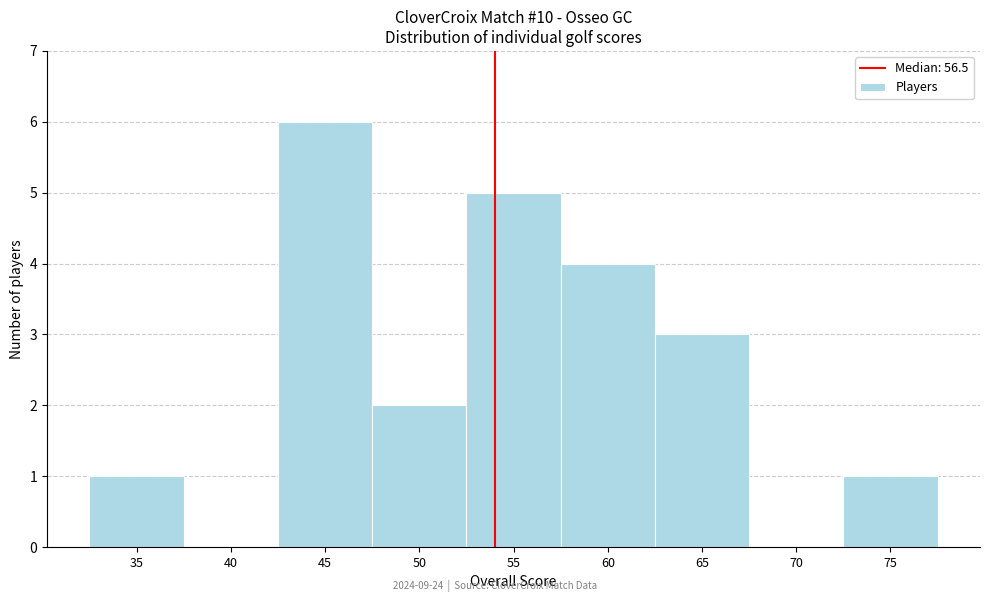

Reading left to right, extract all data points from this chart.

35=1	40=0	45=6	50=2	55=5	60=4	65=3	70=0	75=1